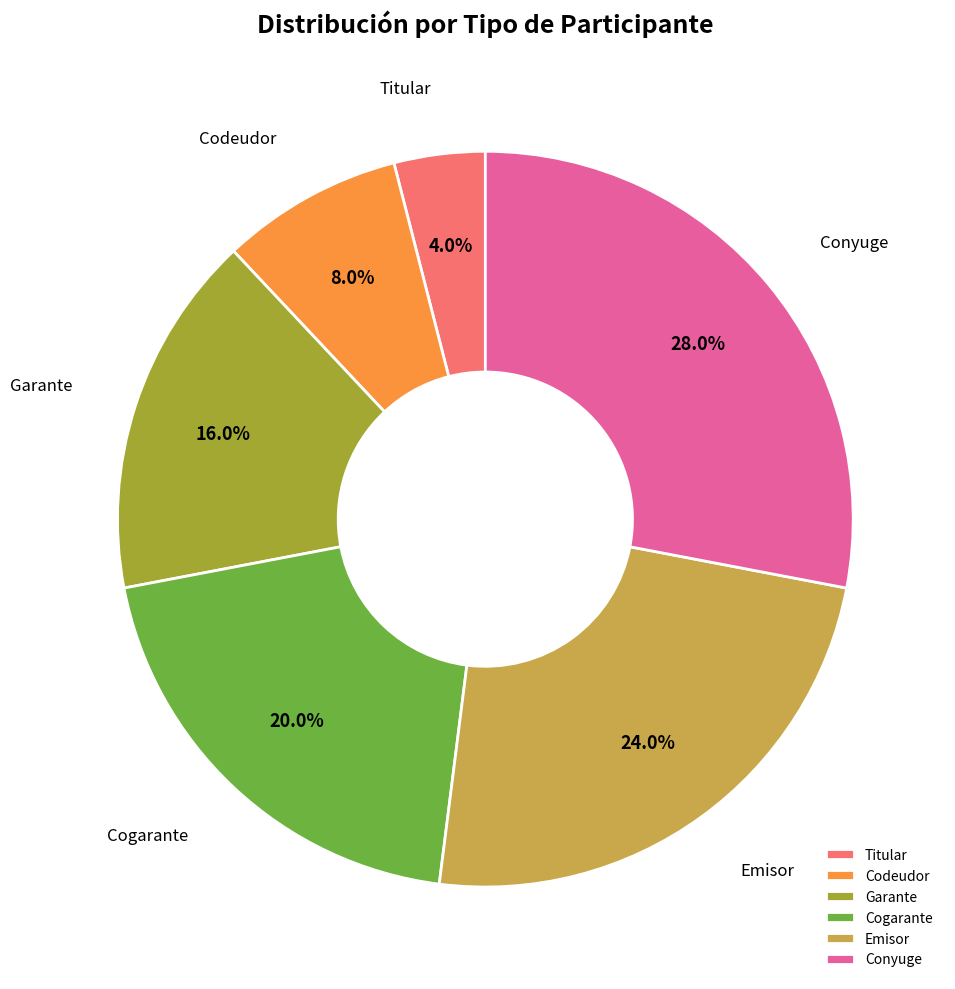

Between Conyuge and Garante, which is larger?

Conyuge